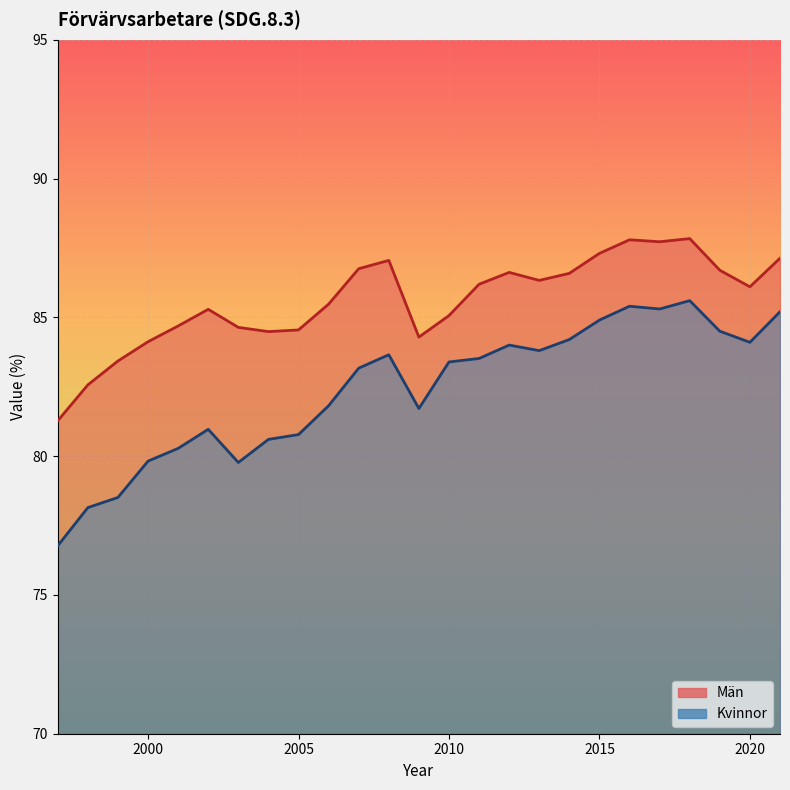

List the series in order of their overall mean, highest first.

Män, Kvinnor